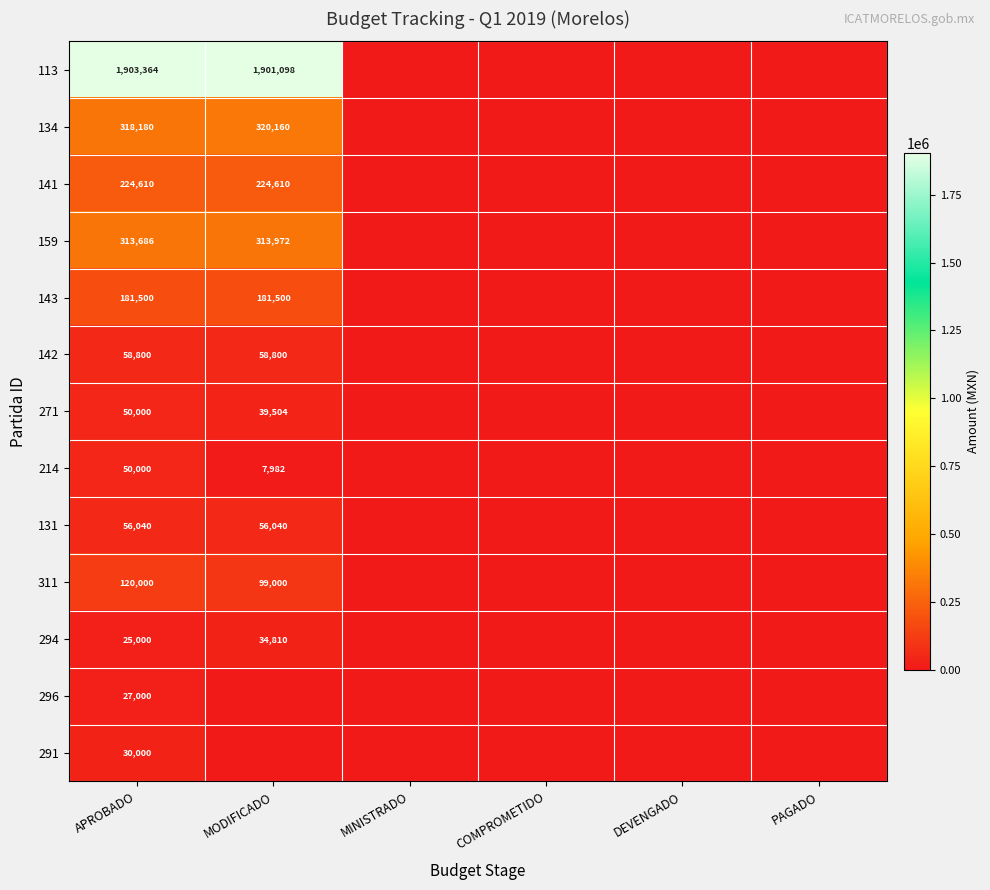

At DEVENGADO, list the series in order from smallest to largest.

113, 134, 141, 159, 143, 142, 271, 214, 131, 311, 294, 296, 291